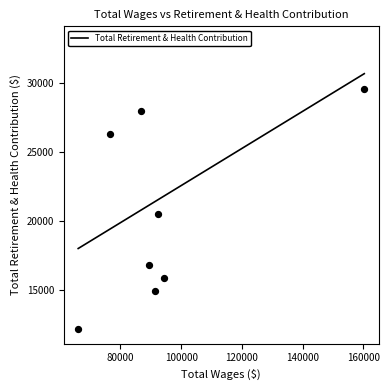

Approximately how many times larger is the value at 86796.0 compared to 66069.0?

2.3